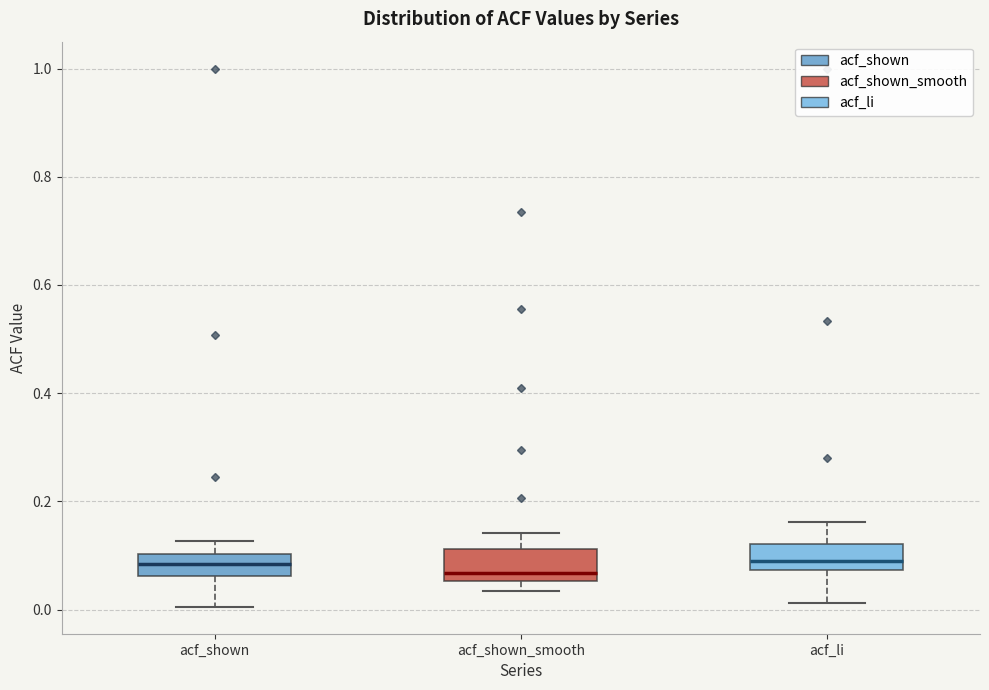

Reading left to right, transcribe this box plot: for each box, give where its median line is, the range the box spans, and where its two whiskers end, as read against the y-axis. The values are not printed on the chart, so give them approximately, as read against the axis.

acf_shown: median 0.08, box 0.06 to 0.10, whiskers 0.00 to 0.12
acf_shown_smooth: median 0.06 (just above the box's lower edge), box 0.06 to 0.12, whiskers 0.04 to 0.14
acf_li: median 0.08 (just above the box's lower edge), box 0.08 to 0.12, whiskers 0.02 to 0.16